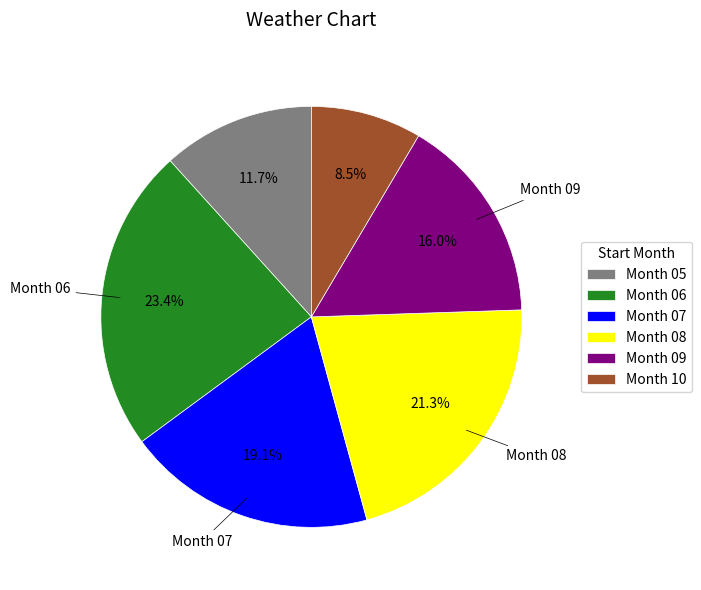

Count the number of slices in the pie.

6